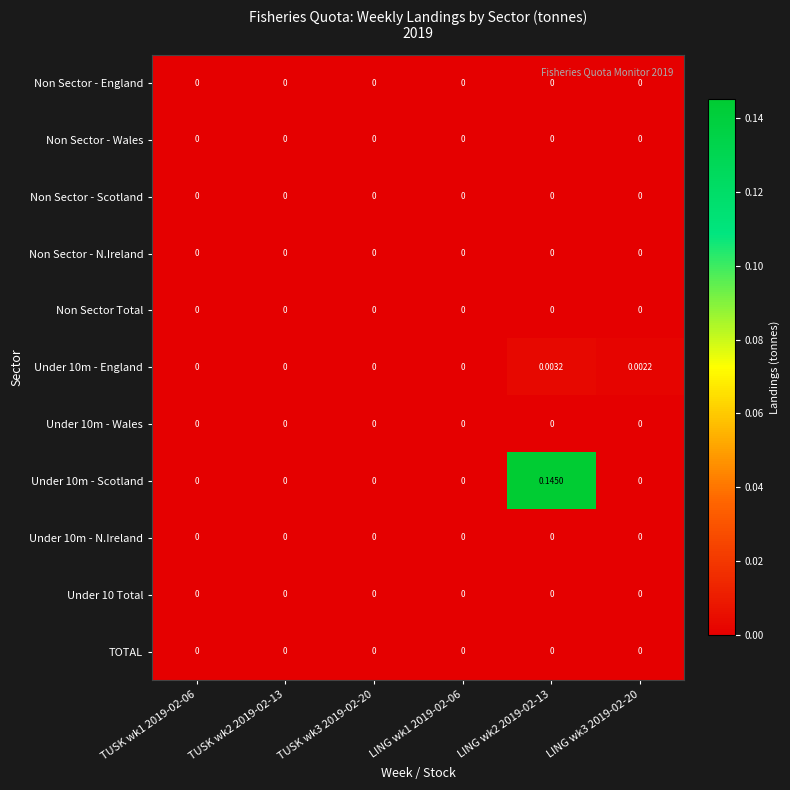

At how many categories does at least one series exceed 0?

2